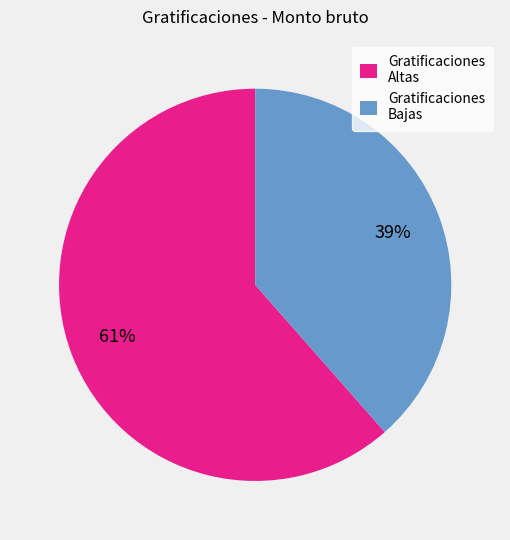

Combined, do Gratificaciones Altas and Gratificaciones Bajas account for over 50%?

Yes